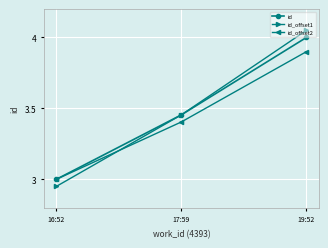

The id_offset1 series shows 3.0 at 16:52. True or false?

True